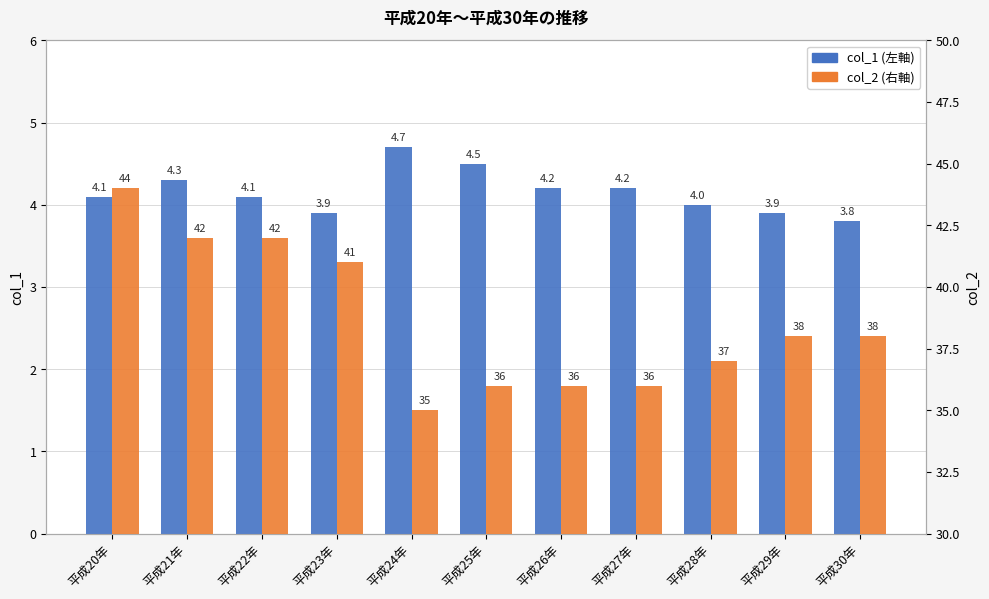

How many series are shown in this chart?

2